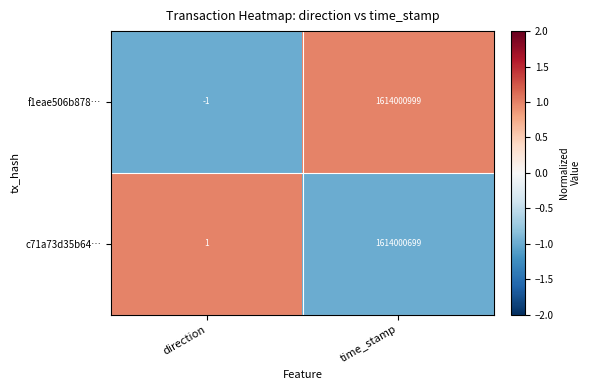

At direction, list the series in order from largest to smallest.

c71a73d35b64…, f1eae506b878…